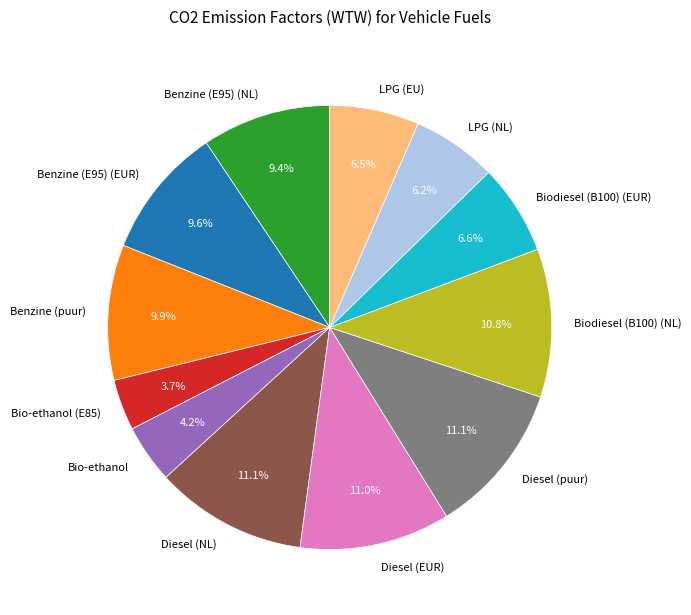

The Diesel (EUR) slice represents 11% of the pie. True or false?

True